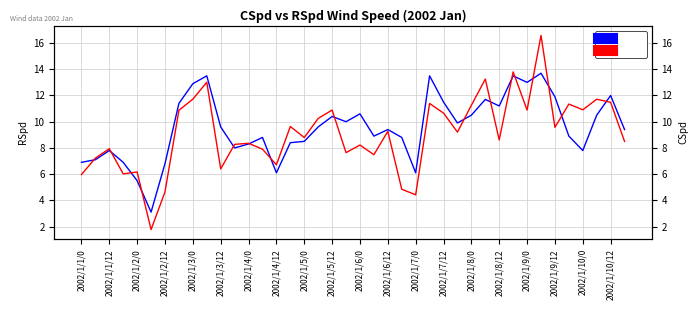

Reading right to left, transcribe all the data shown in this chart.

CSpd: 9.4	12.0	10.5	7.8	8.9	11.9	13.7	13.0	13.5	11.2	11.7	10.5	9.9	11.5	13.5	6.1	8.8	9.4	8.9	10.6	10.0	10.4	9.6	8.5	8.4	6.1	8.8	8.3	8.0	9.6	13.5	12.9	11.4	6.8	3.1	5.5	6.9	7.8	7.1	6.9
RSpd: 8.5	11.5	11.7	10.9	11.3	9.6	16.6	10.9	13.8	8.6	13.3	11.3	9.2	10.7	11.4	4.4	4.8	9.3	7.5	8.2	7.6	10.9	10.3	8.8	9.6	6.7	7.9	8.4	8.3	6.4	13.0	11.7	10.9	4.6	1.8	6.2	6.0	7.9	7.2	6.0